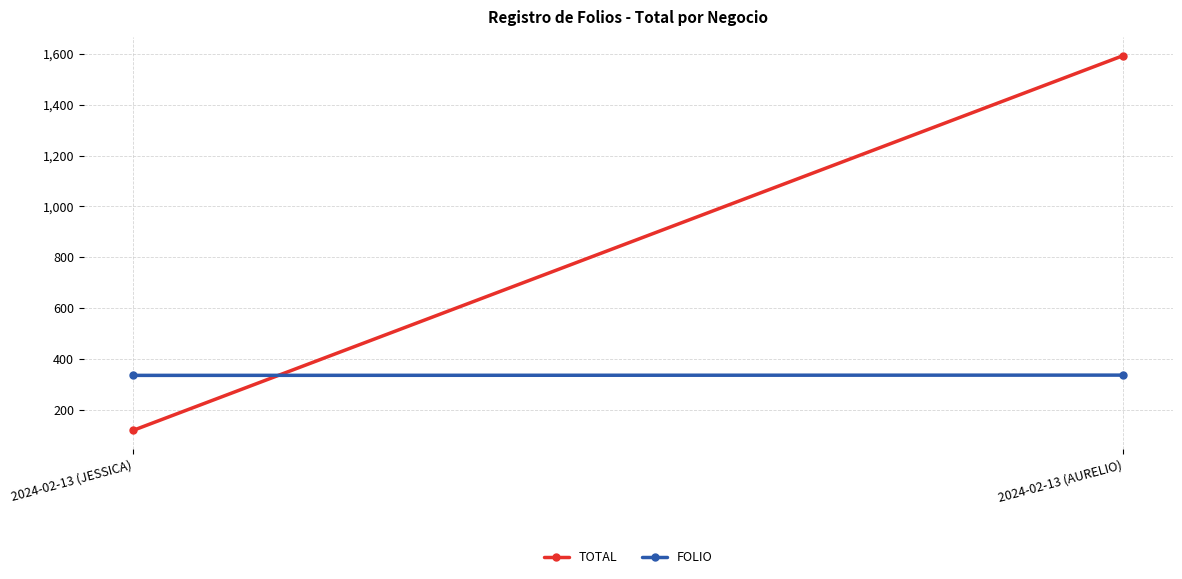

Reading right to left, what are all the values shown in this chart?

TOTAL: 1593	120
FOLIO: 337	336